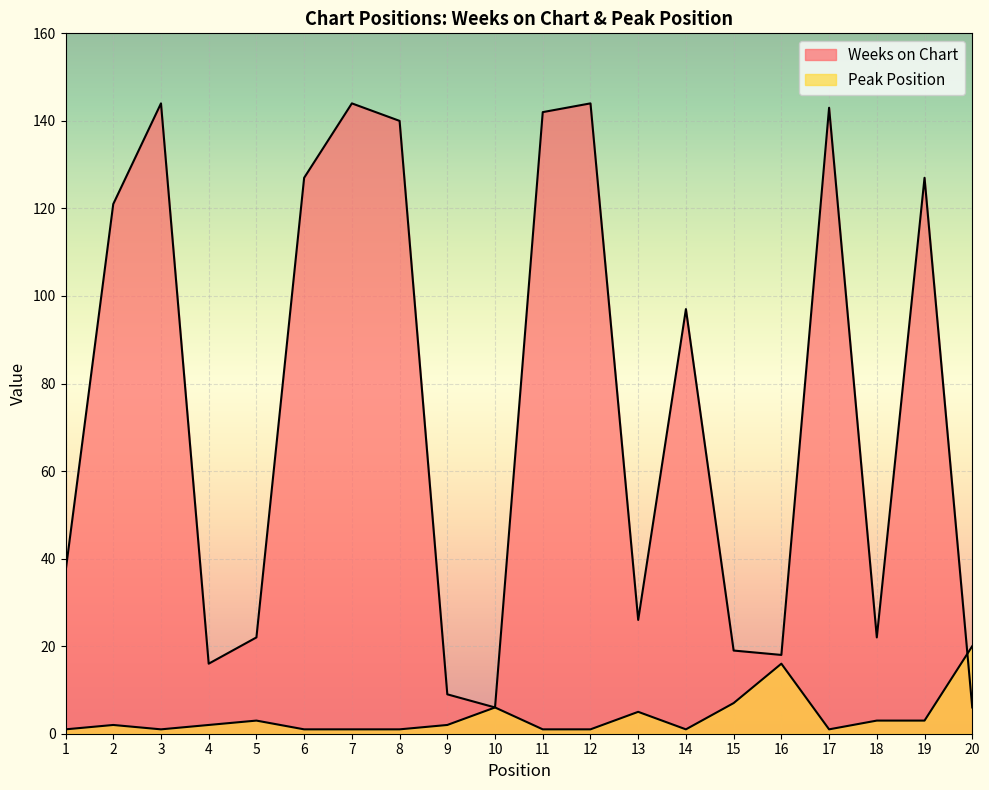

Where is the first local maximum for Peak Position?

2